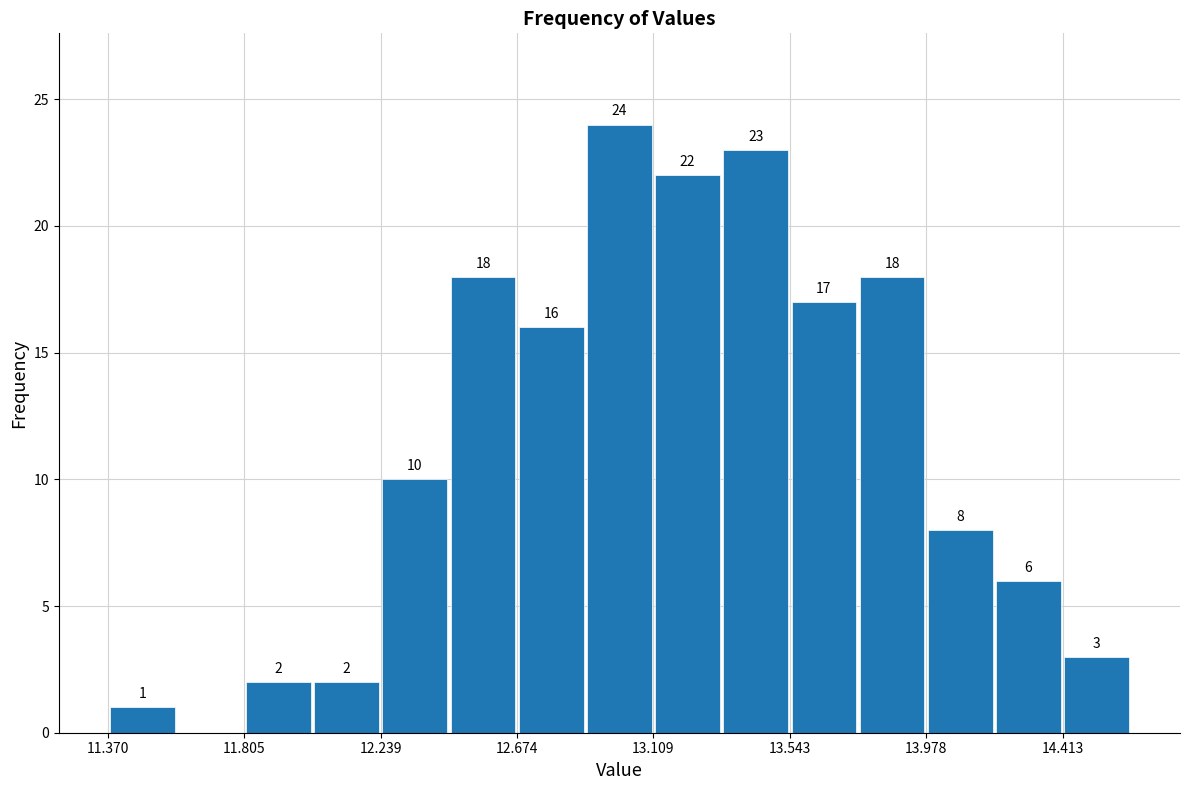

Over which range of the x-axis is the bar tallest?

12.90 to 13.10